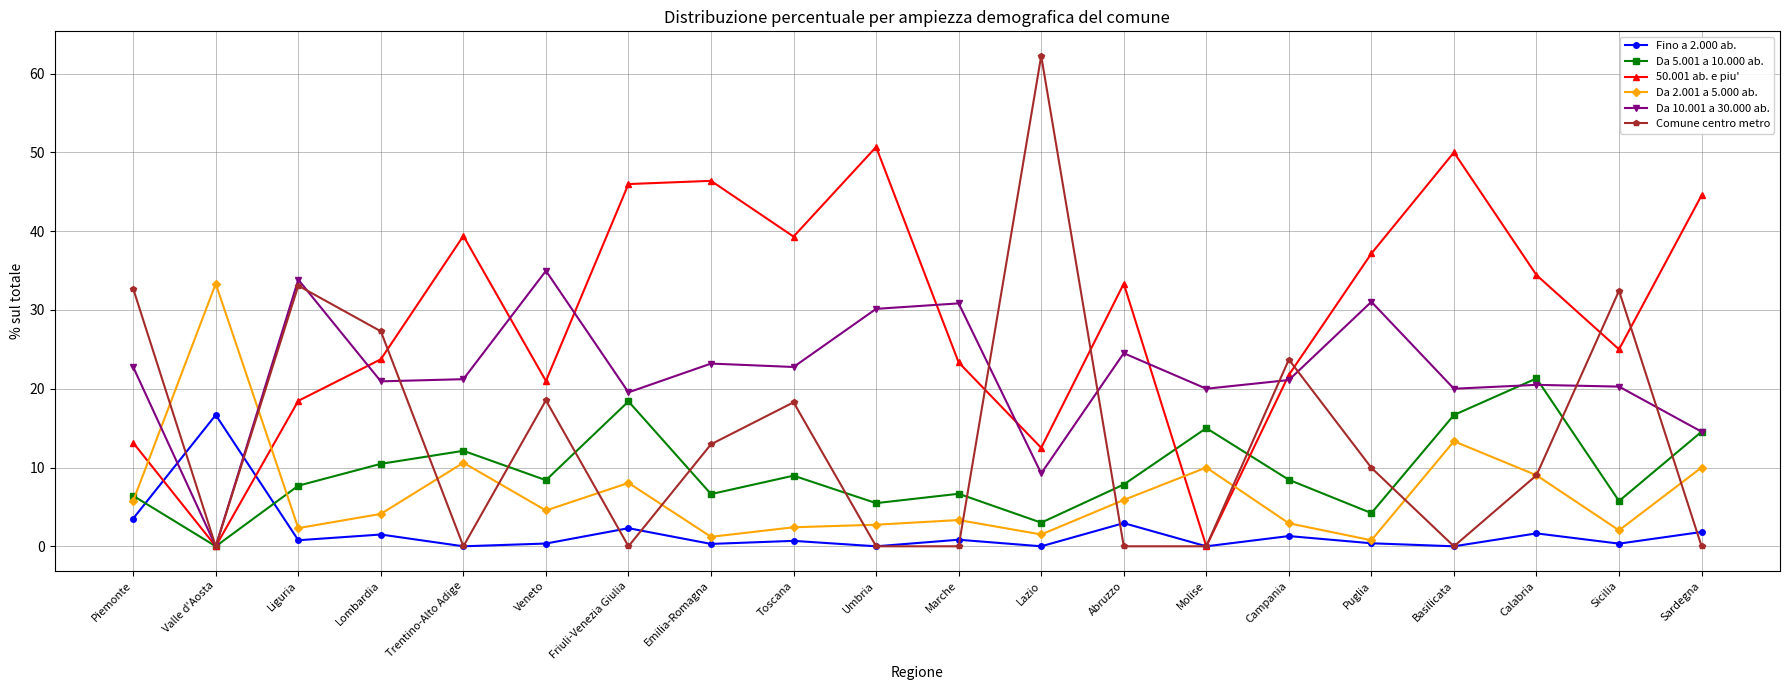

What is the label of the 14th point from the left?

Molise